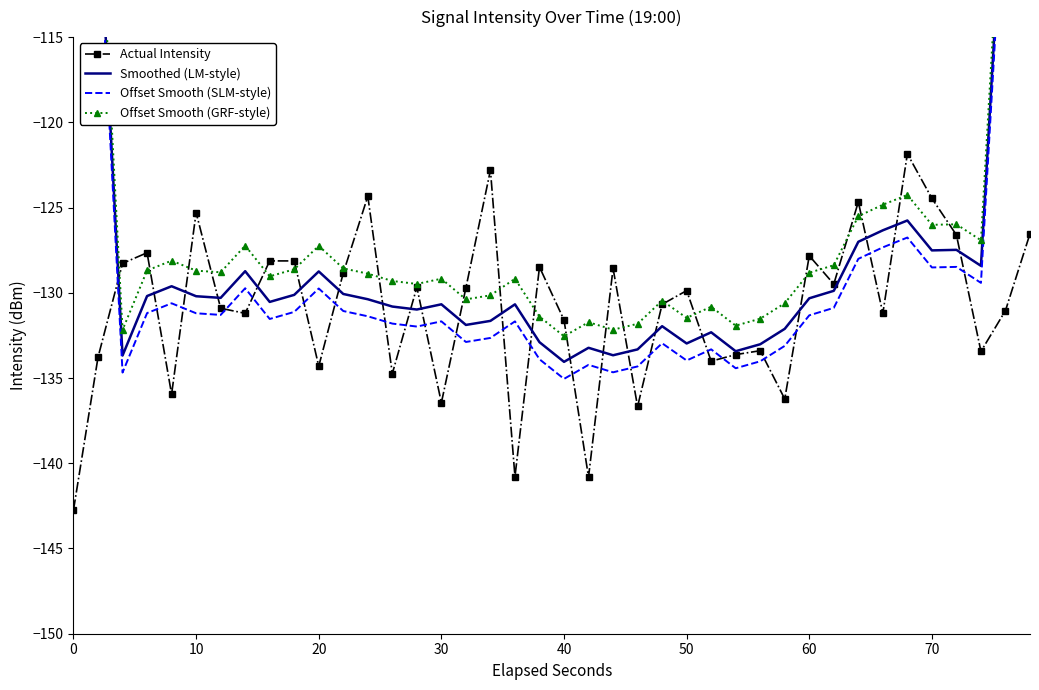

The value of Actual Intensity at 50 is -129.9. True or false?

True